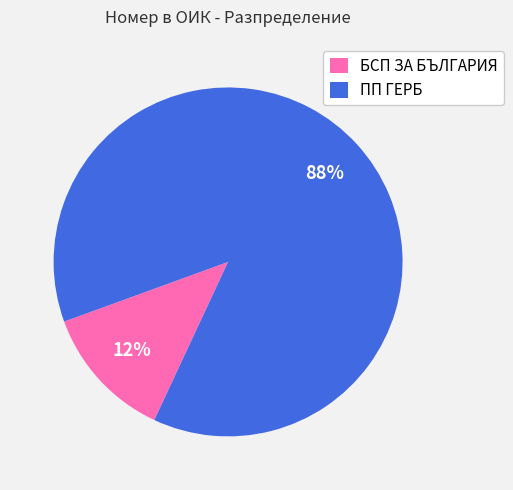

The БСП ЗА БЪЛГАРИЯ slice represents 22% of the pie. True or false?

False